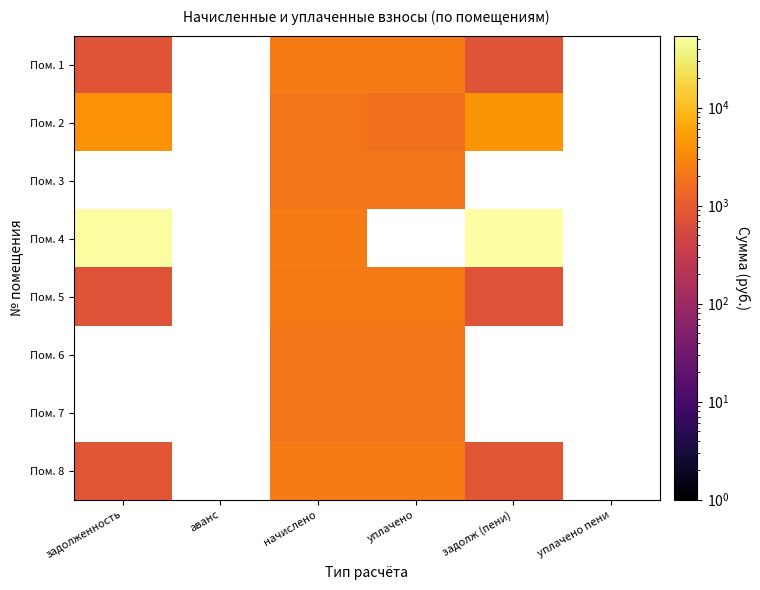

What is the smallest value displayed?

763.8